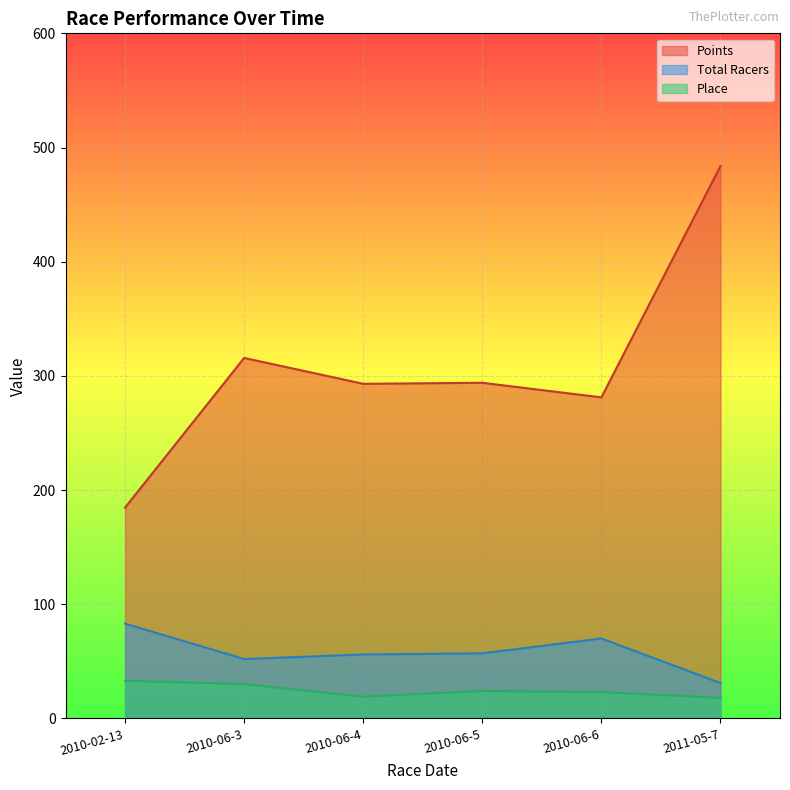

At which label is Points closest to 334?

2010-06-3